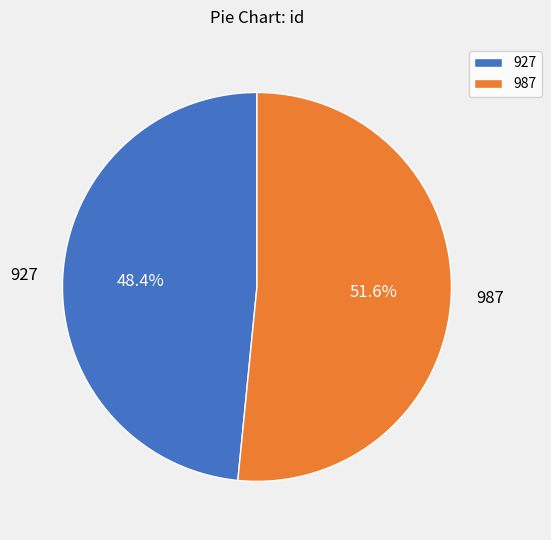

What percentage is the 927 slice, to the nearest percent?

48%